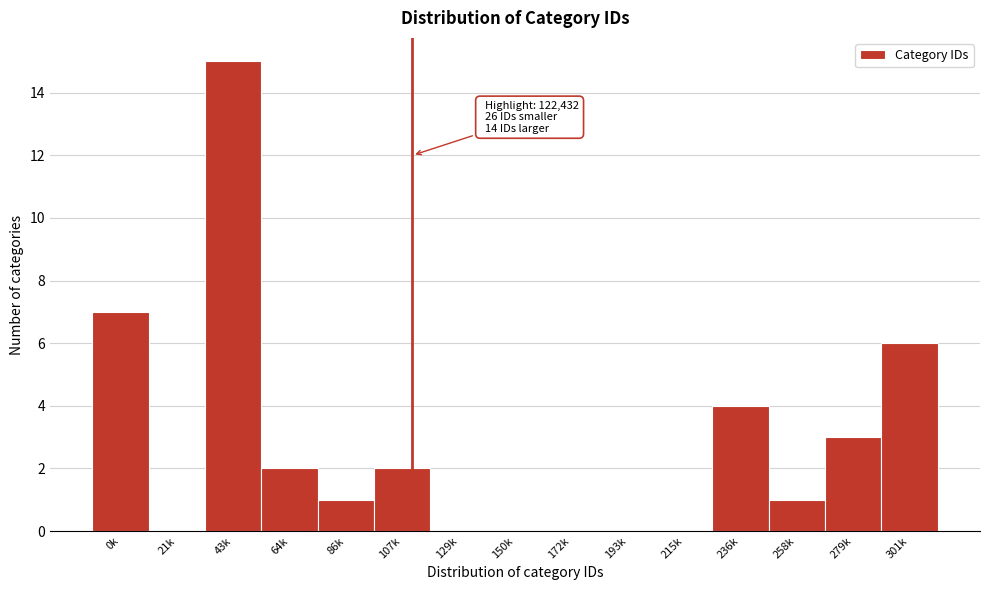

Reading left to right, extract all data points from this chart.

0k=7	21k=0	43k=15	64k=2	86k=1	107k=2	129k=0	150k=0	172k=0	193k=0	215k=0	236k=4	258k=1	279k=3	301k=6